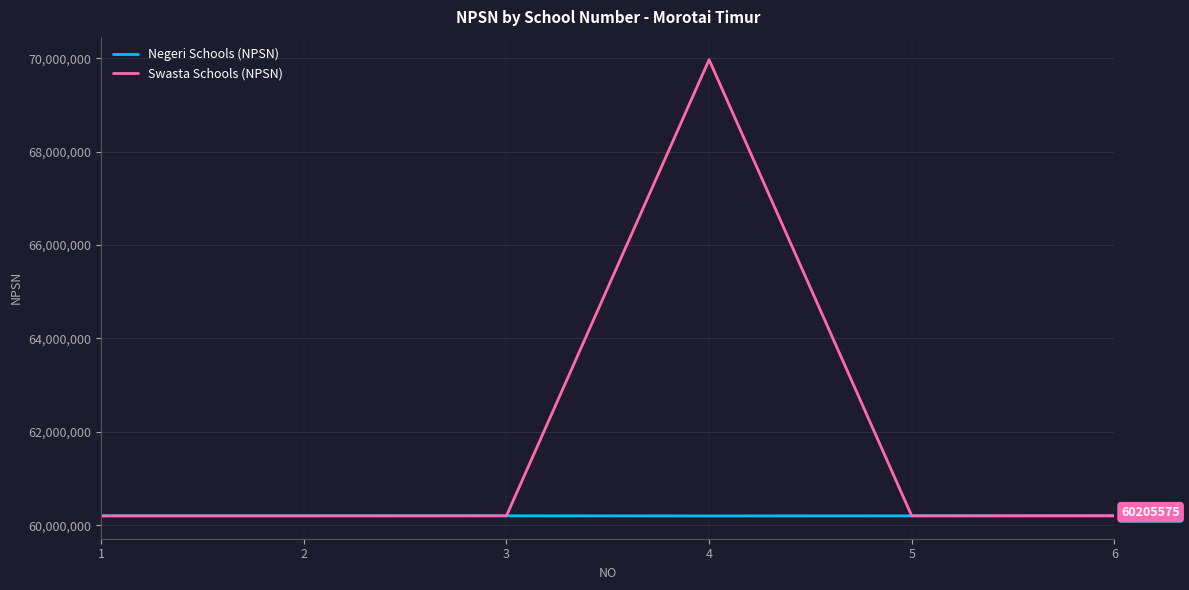

Which series changed the most between 4 and 5?

Swasta Schools (NPSN)